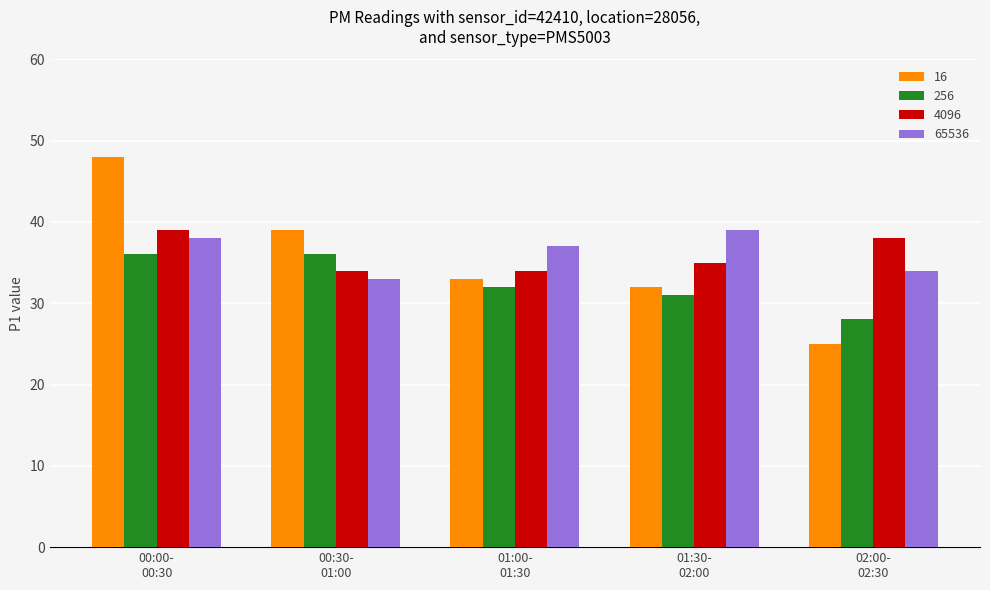

Which category has the lowest value in the 65536 series?

00:30-
01:00